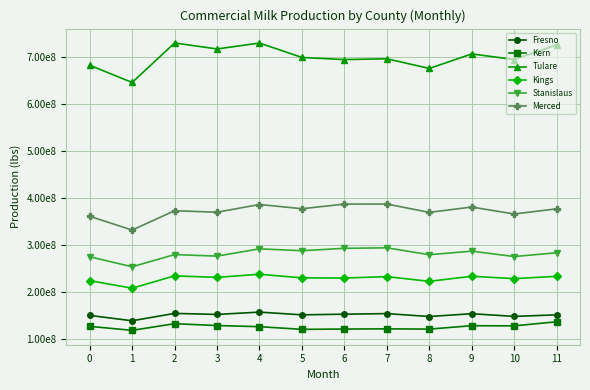

At 6, list the series in order from largest to smallest.

Tulare, Merced, Stanislaus, Kings, Fresno, Kern